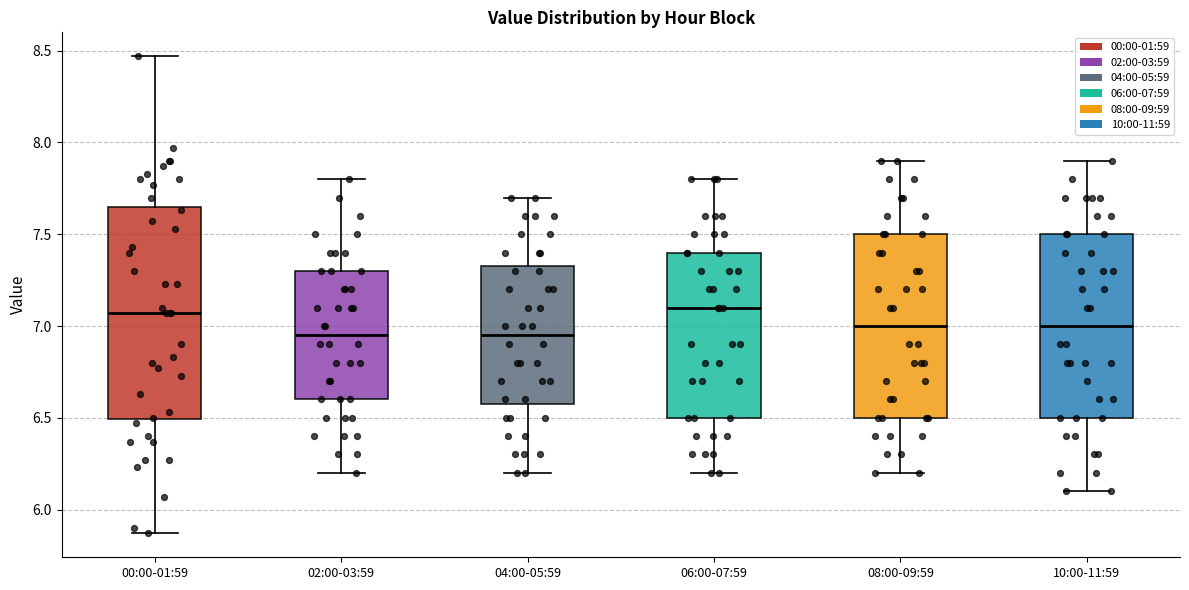

Comparing the boxes themselves (not the whiskers), which one is the tallest?

00:00-01:59